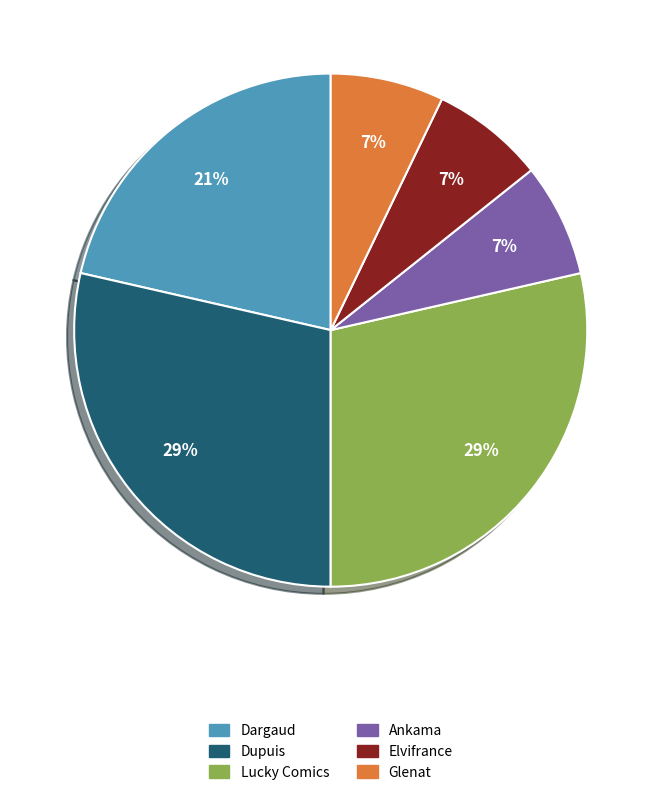

Which has a higher value, Lucky Comics or Elvifrance?

Lucky Comics